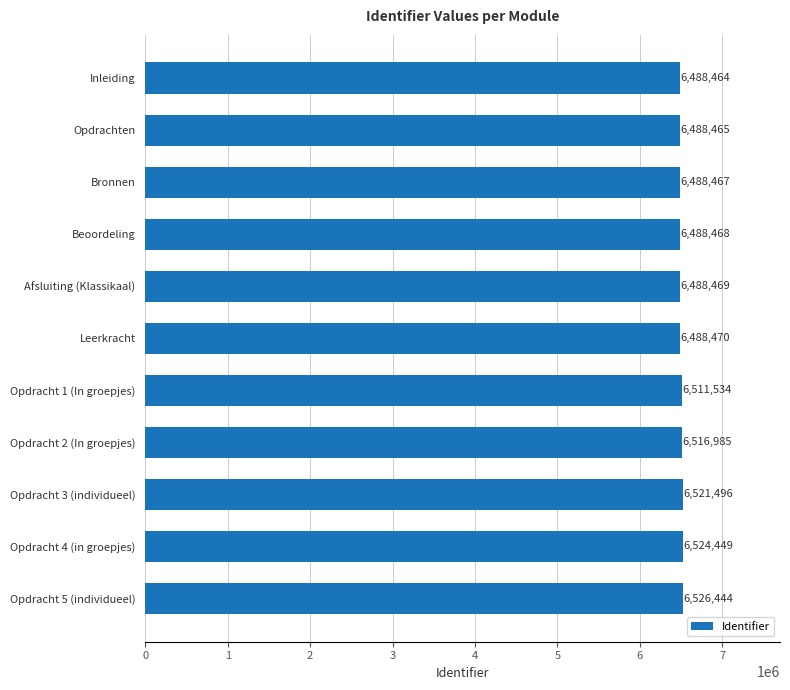

How many data points does each series have?

11